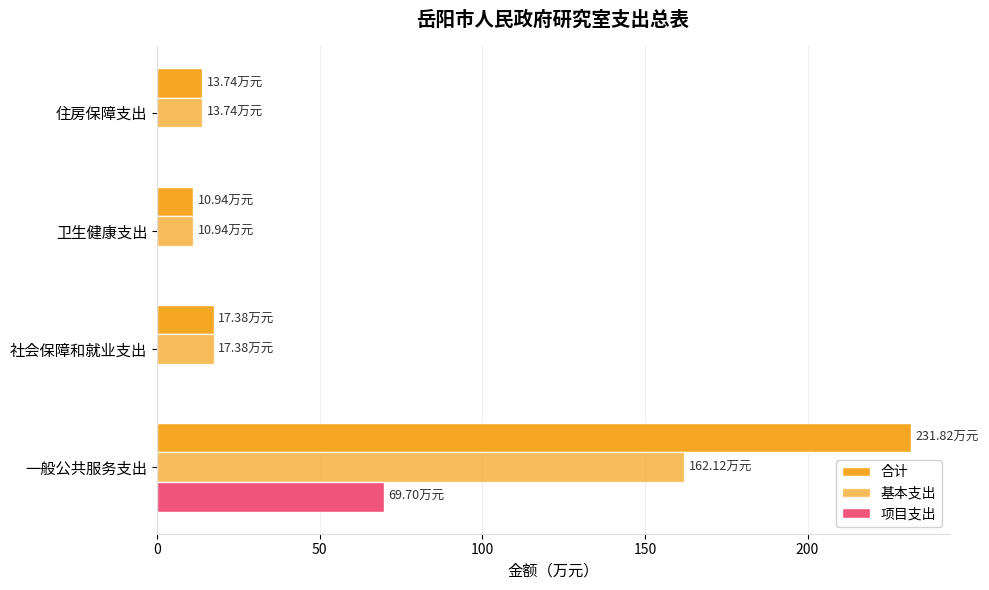

How many values in the 基本支出 series exceed 17?

2